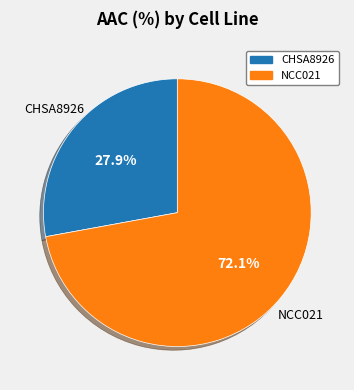

Between CHSA8926 and NCC021, which is larger?

NCC021